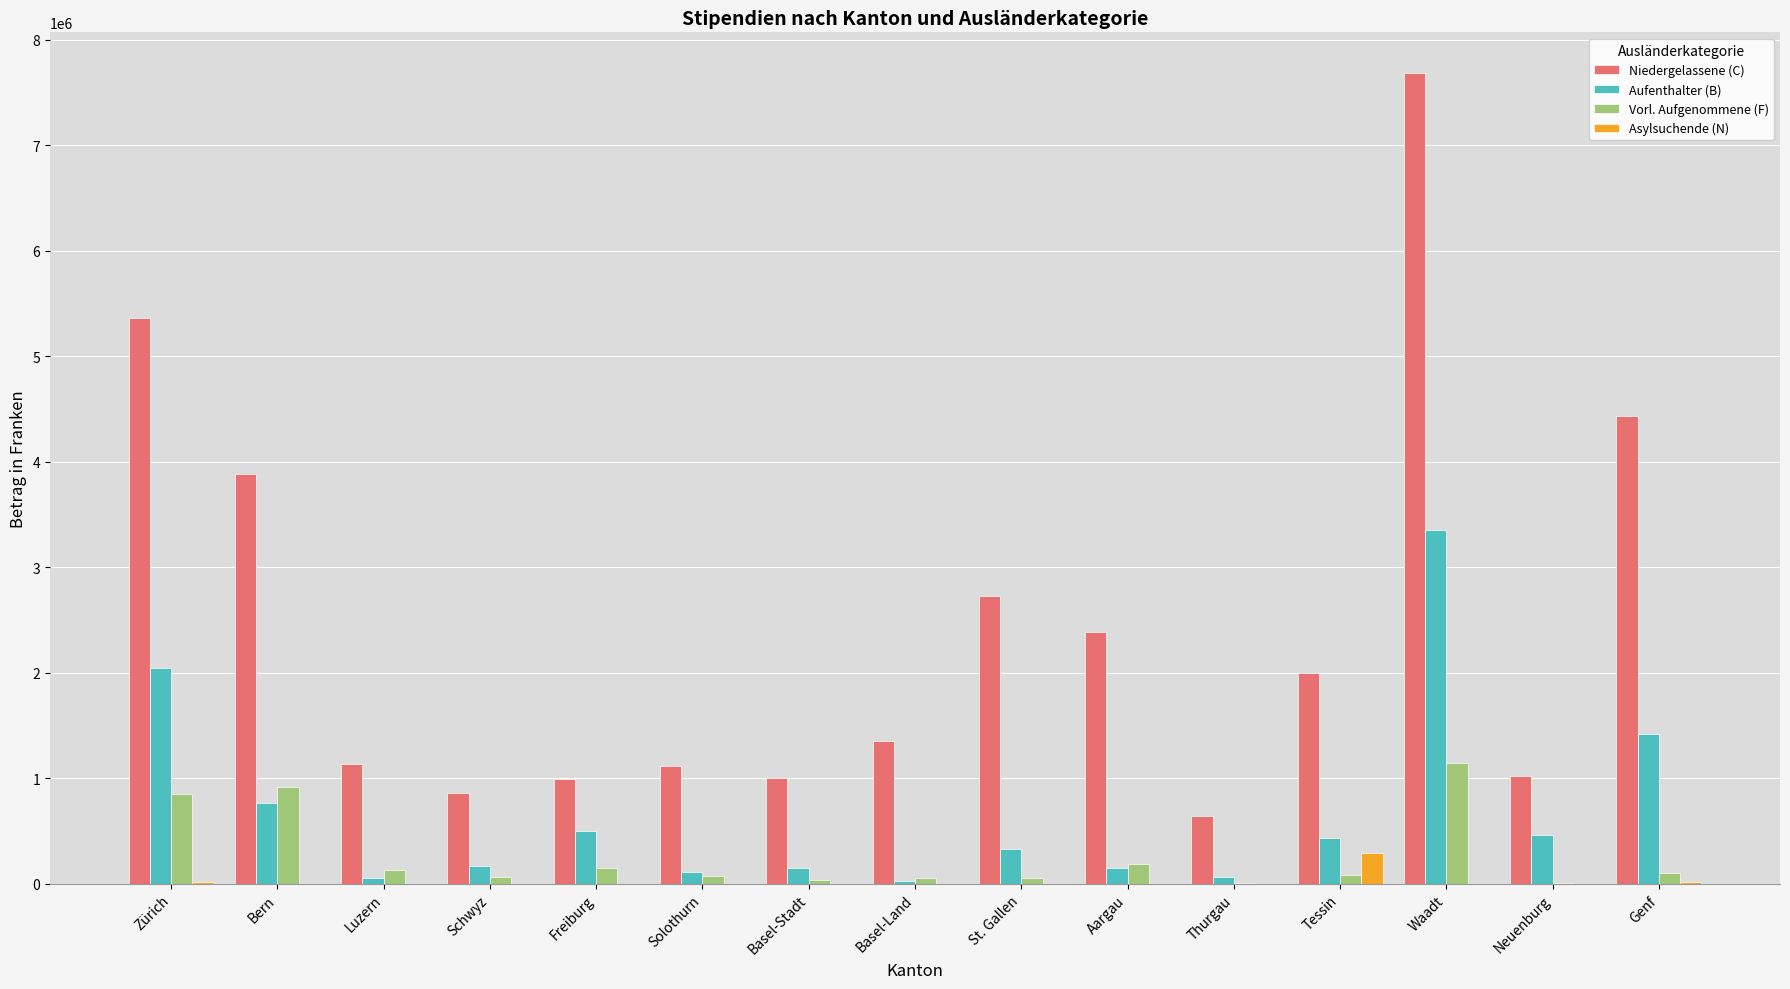

What are all the series names shown in the legend?

Niedergelassene (C), Aufenthalter (B), Vorl. Aufgenommene (F), Asylsuchende (N)